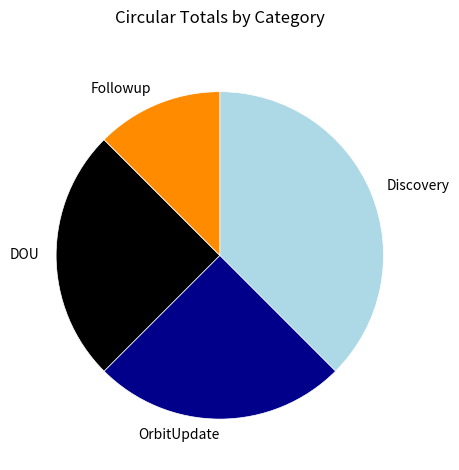

Is the sum of OrbitUpdate and Followup greater than half?

No